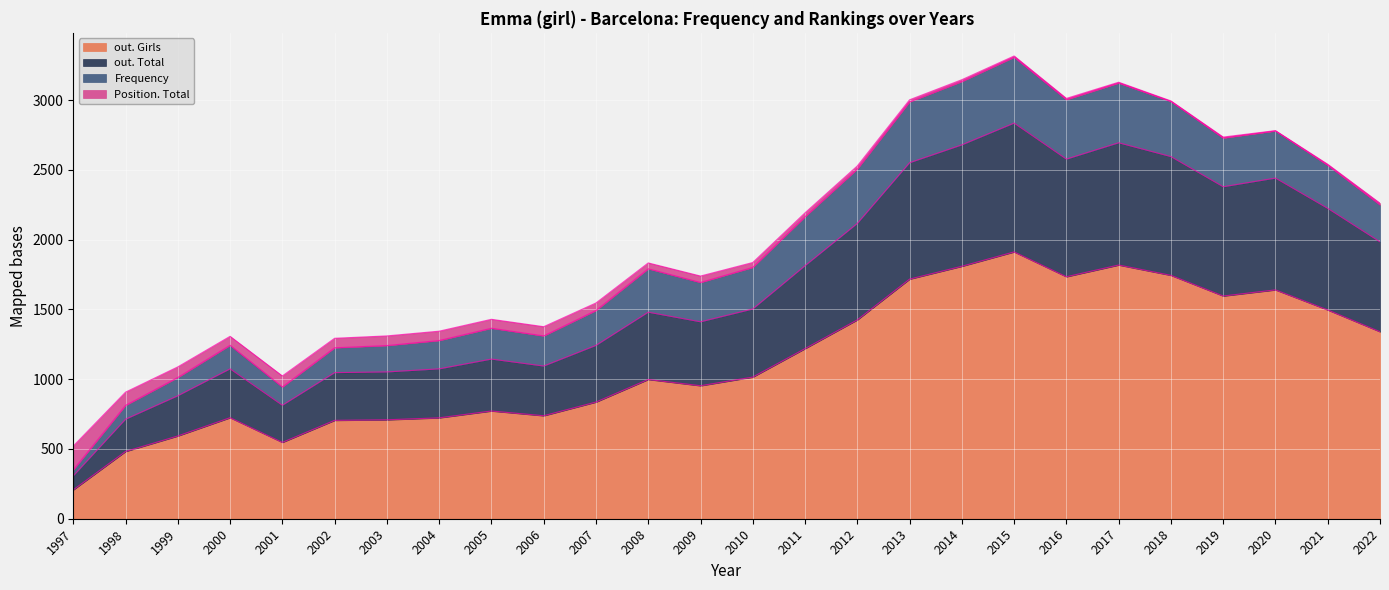

What is the minimum value for out. Girls?

207